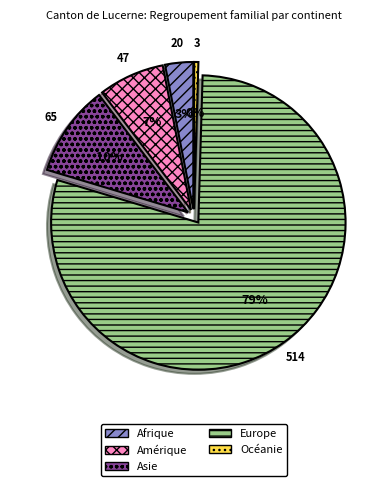

Do Océanie and Amérique together represent more than half of the pie?

No